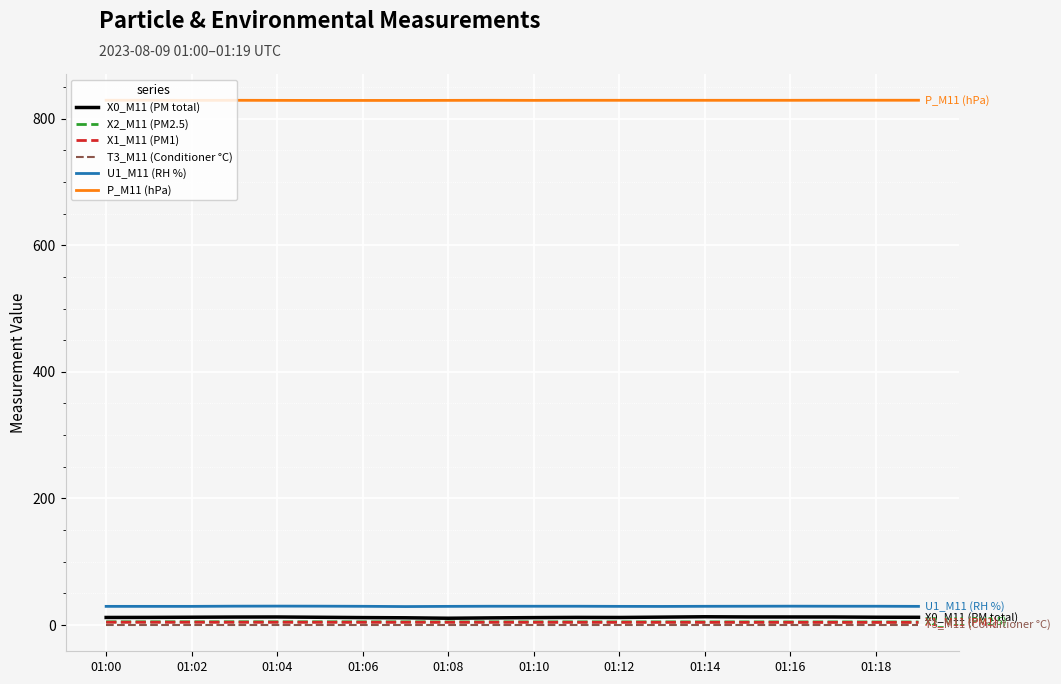

How many distinct data groups are displayed?

6